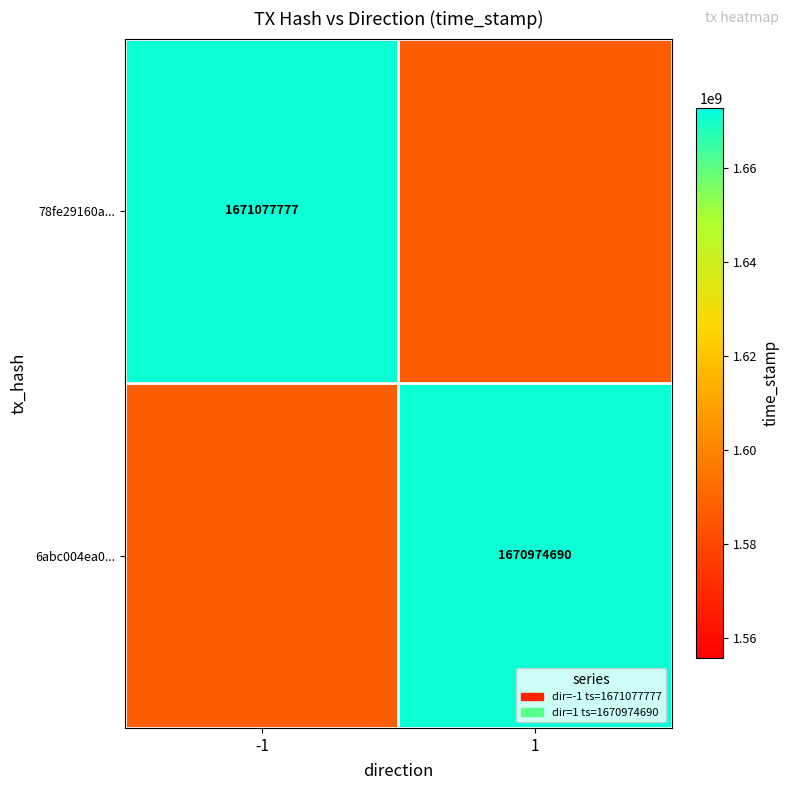

The value of 6abc004ea0... at 1 is 1670974690.0. True or false?

True